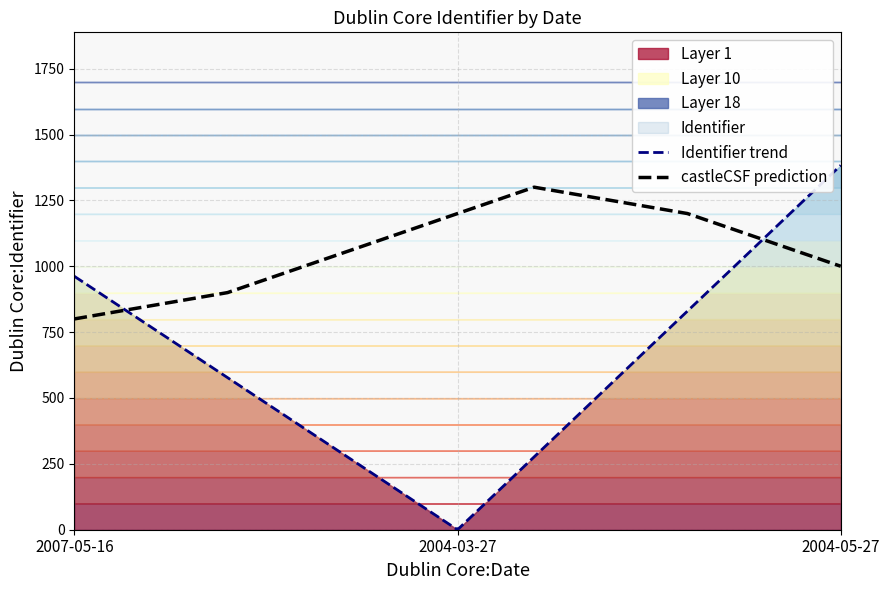

What is the label of the 2nd point from the right?

2004-03-27